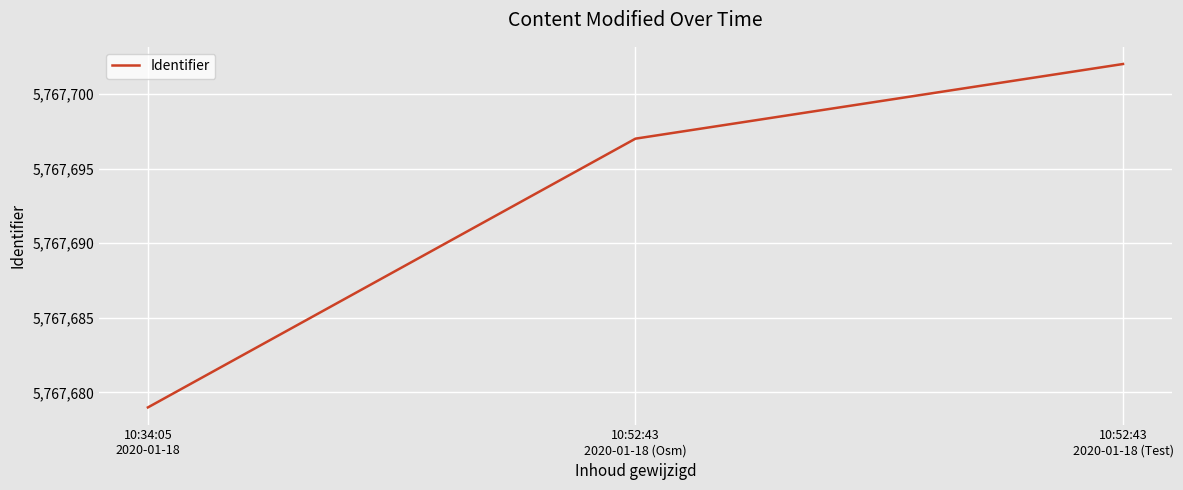

What is the ratio of the value at 10:52:43
2020-01-18 (Osm) to the value at 10:52:43
2020-01-18 (Test)?

1.0